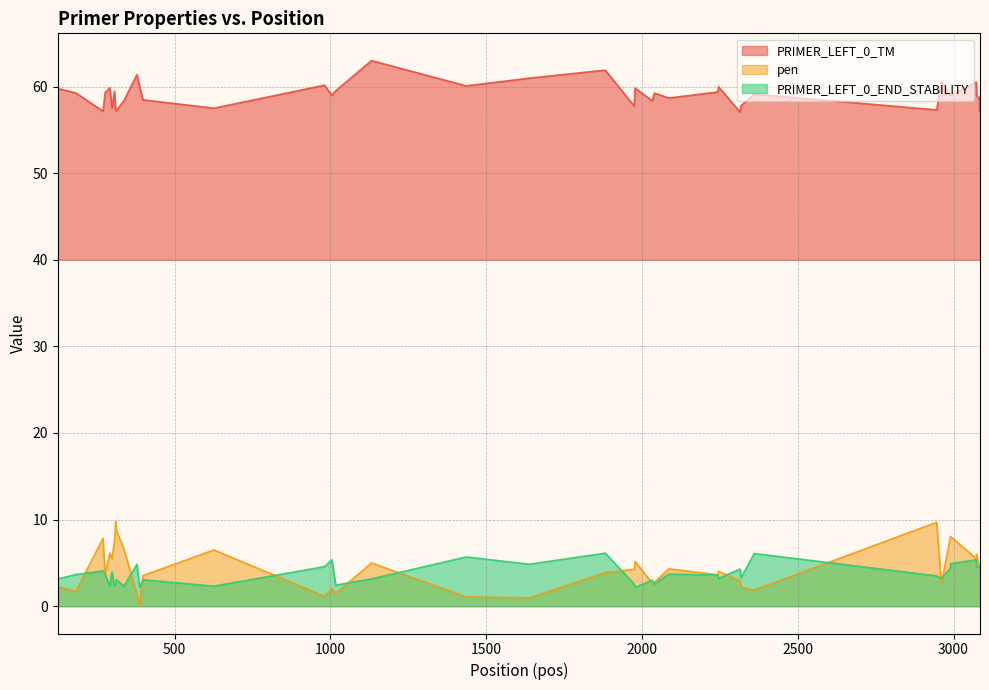

What is the total value across all series at 2243?

66.6